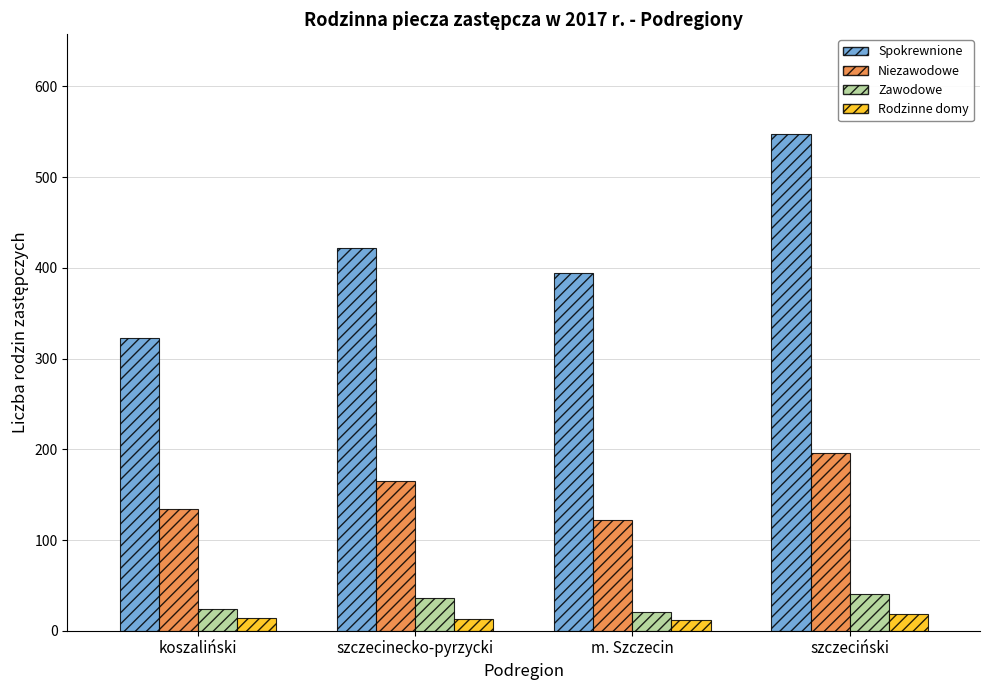

How many distinct data groups are displayed?

4